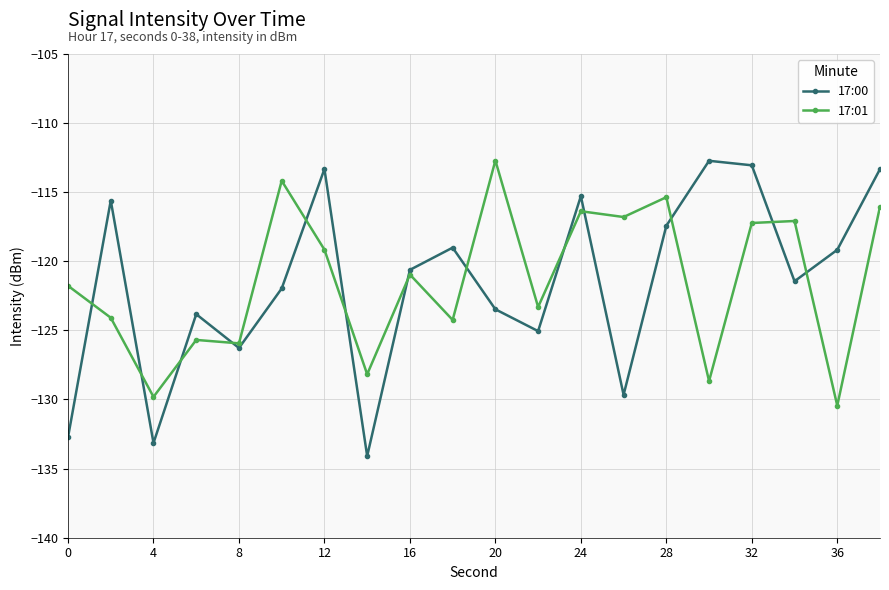

True or false: 17:01 has more than 1 points higher than both neighbors.

True